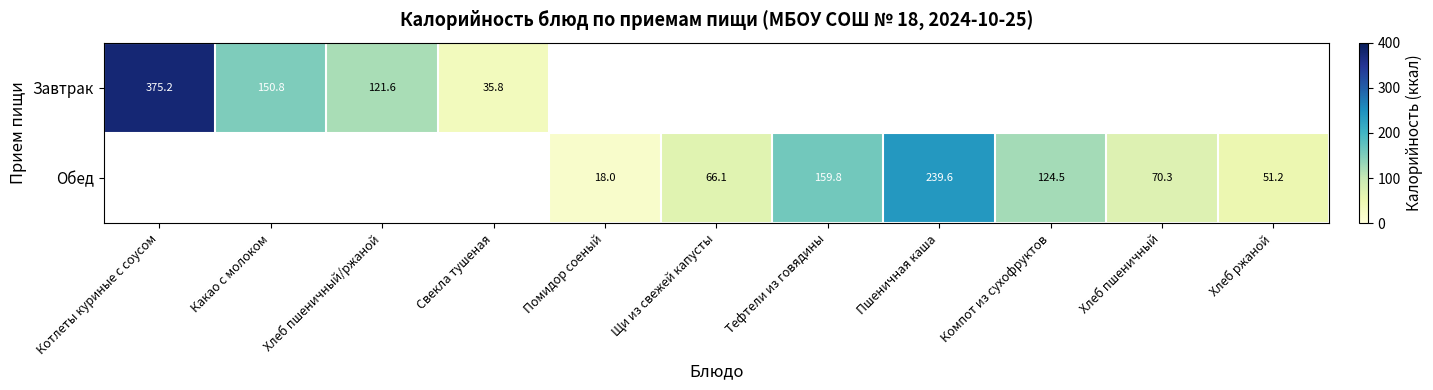

Which series has the widest spread of values?

Завтрак